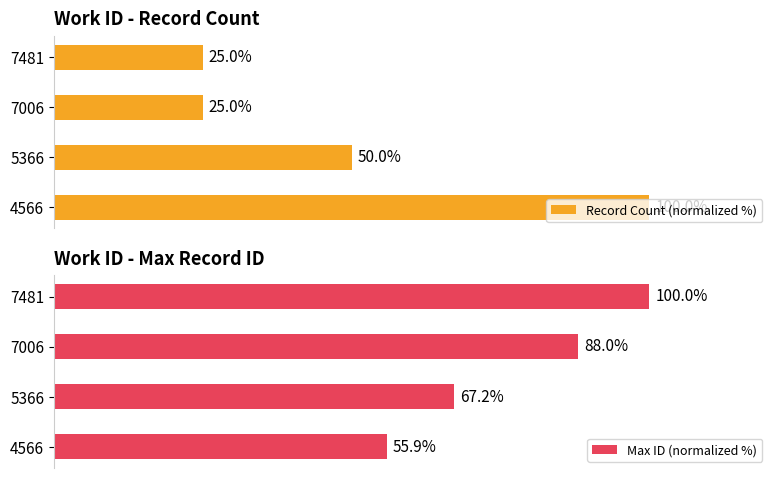

Which series has the largest total across all categories?

Max ID (normalized %)